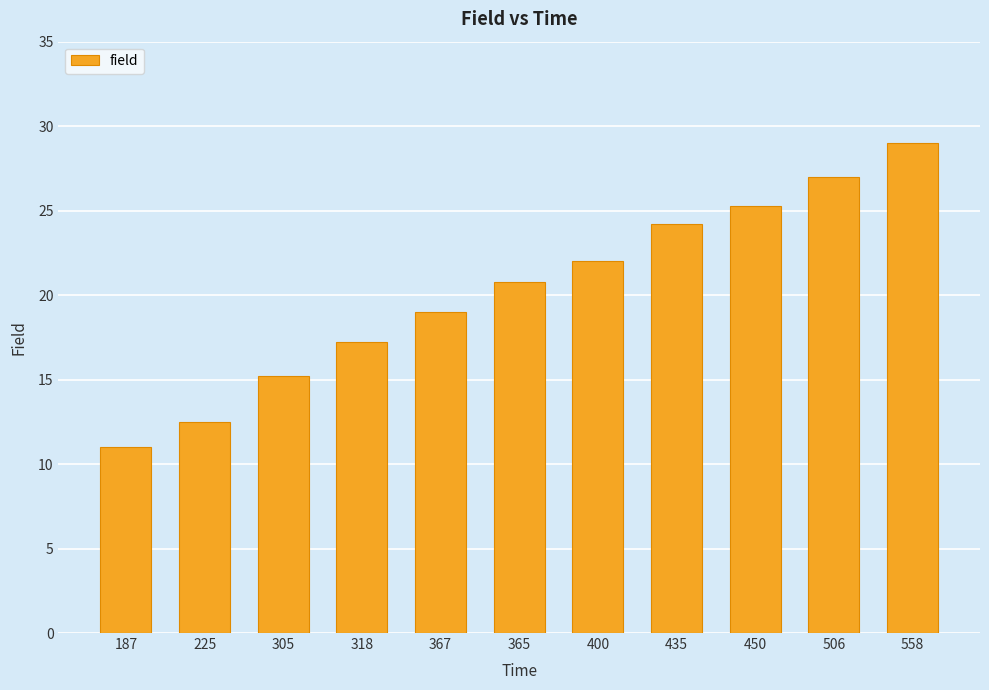

Reading right to left, transcribe all the data shown in this chart.

29.0	27.0	25.3	24.2	22.0	20.8	19.0	17.2	15.2	12.5	11.0